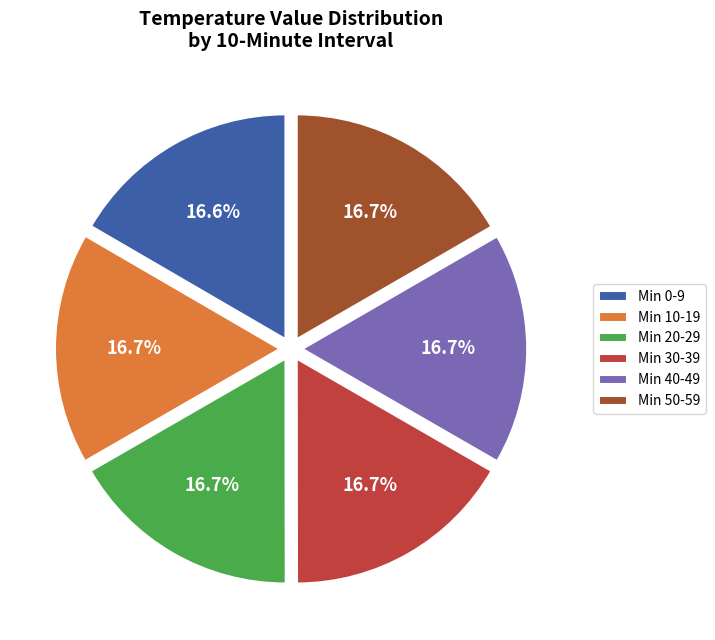

Is there any slice that represents more than half of the pie?

No